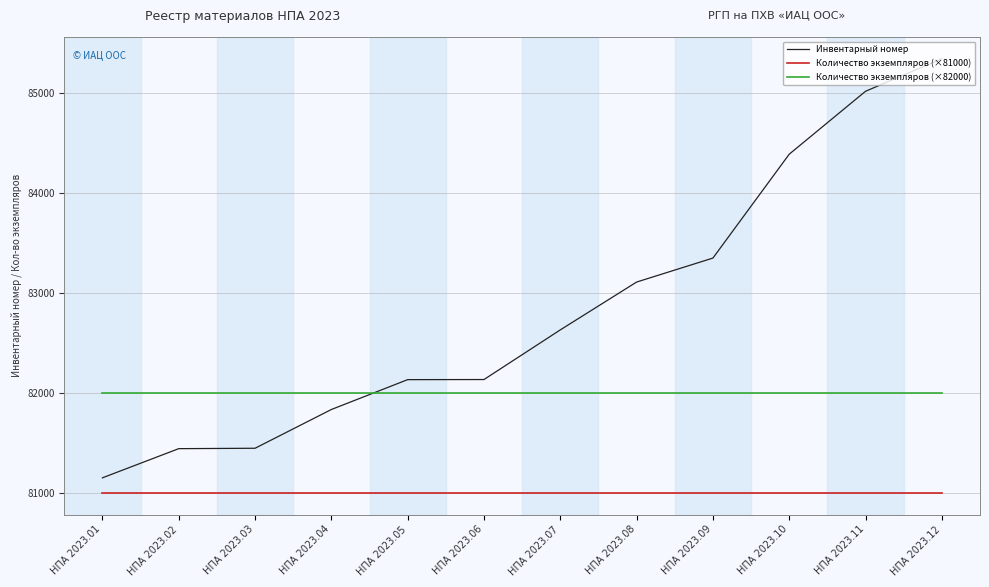

At which label is Инвентарный номер closest to 83248?

НПА 2023.09